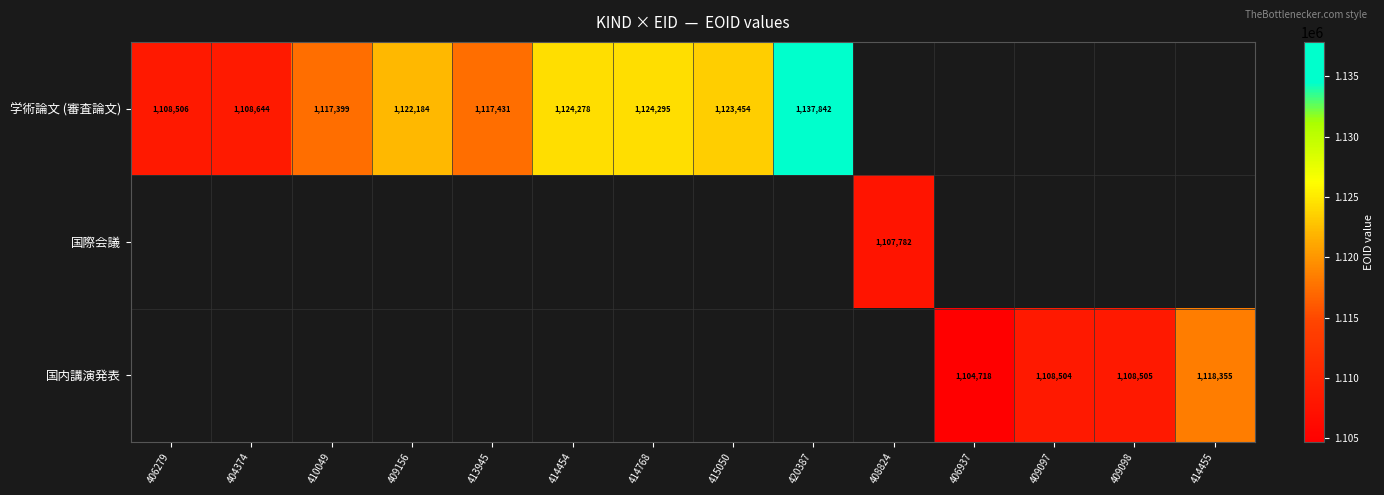

Is it true that 国内講演発表 equals 511305 at 414455?

False